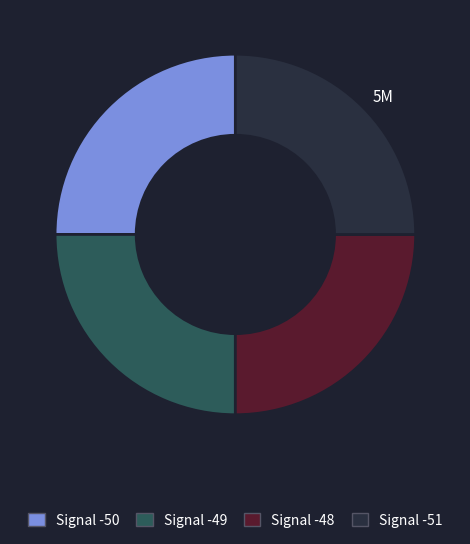

How many segments does this pie chart have?

4